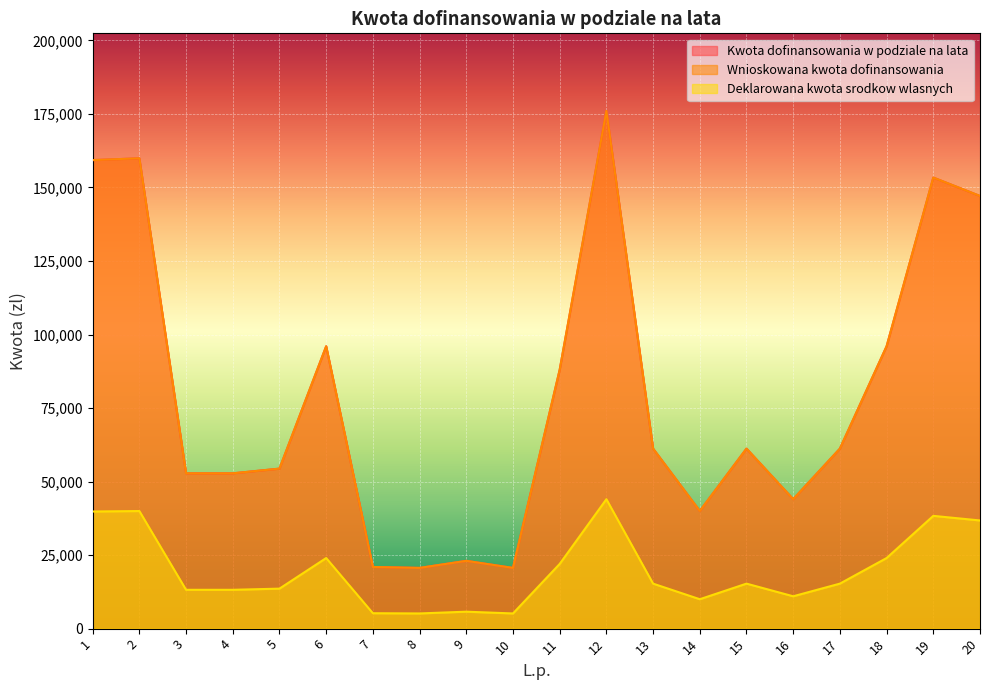

What is the minimum value shown in the chart?

5162